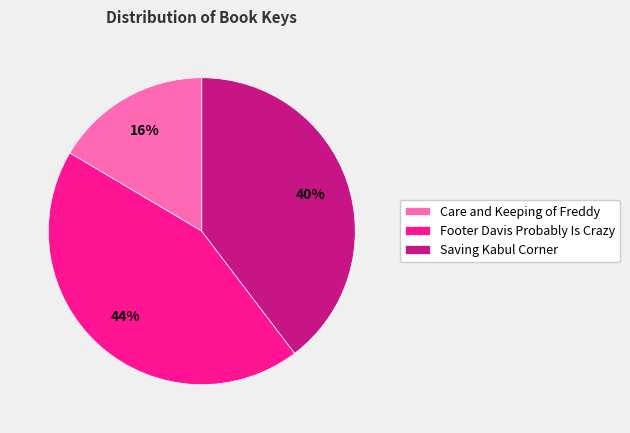

Do Care and Keeping of Freddy and Footer Davis Probably Is Crazy together represent more than half of the pie?

Yes